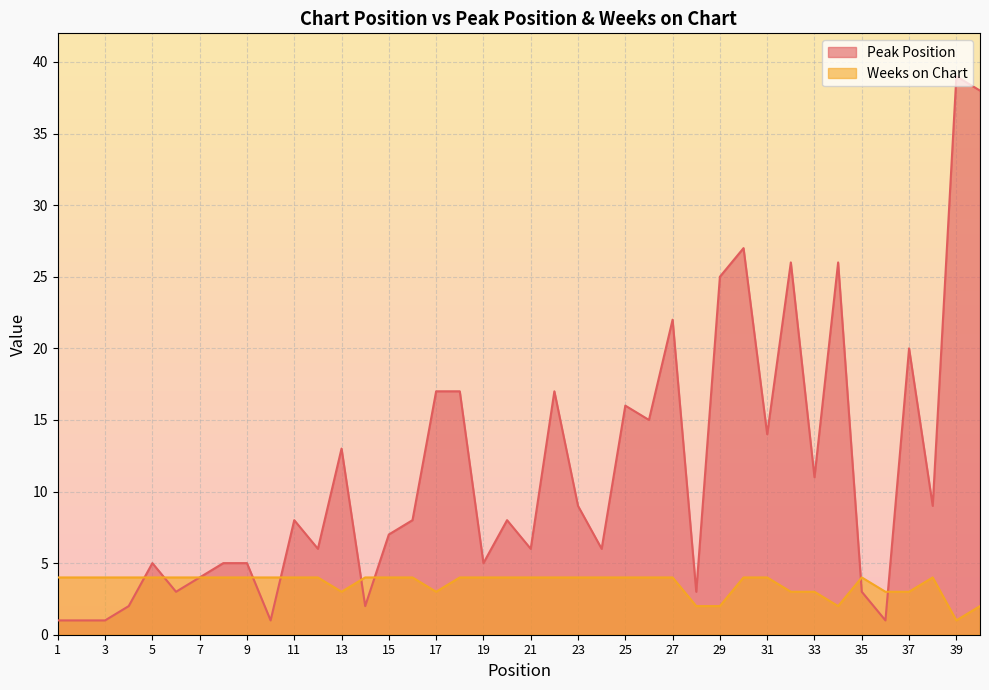

Which category has the highest value in the Weeks on Chart series?

1